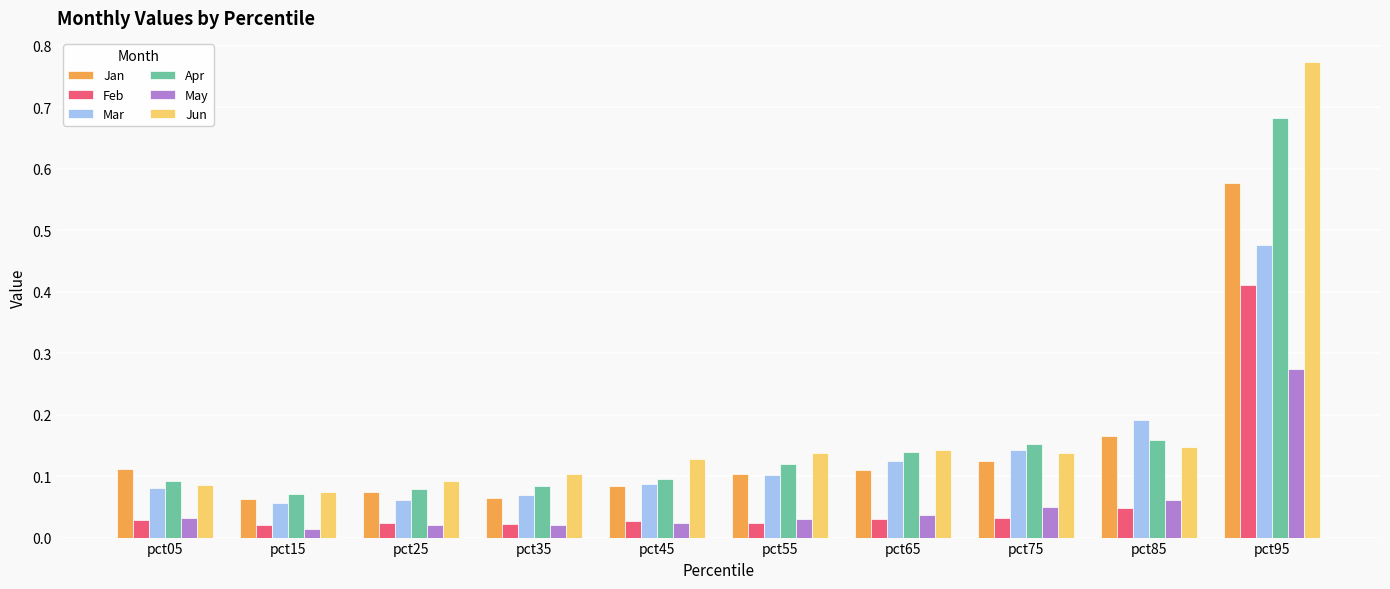

Rank the series by their maximum value, from lowest to highest.

May, Feb, Mar, Jan, Apr, Jun